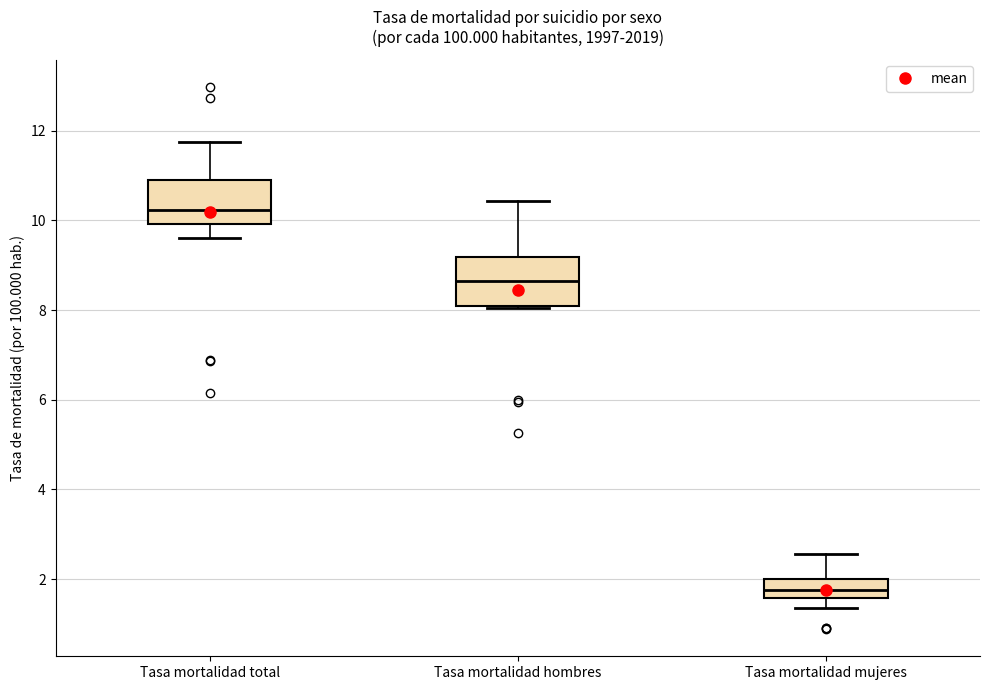

Which box's median line is the lowest?

Tasa mortalidad mujeres